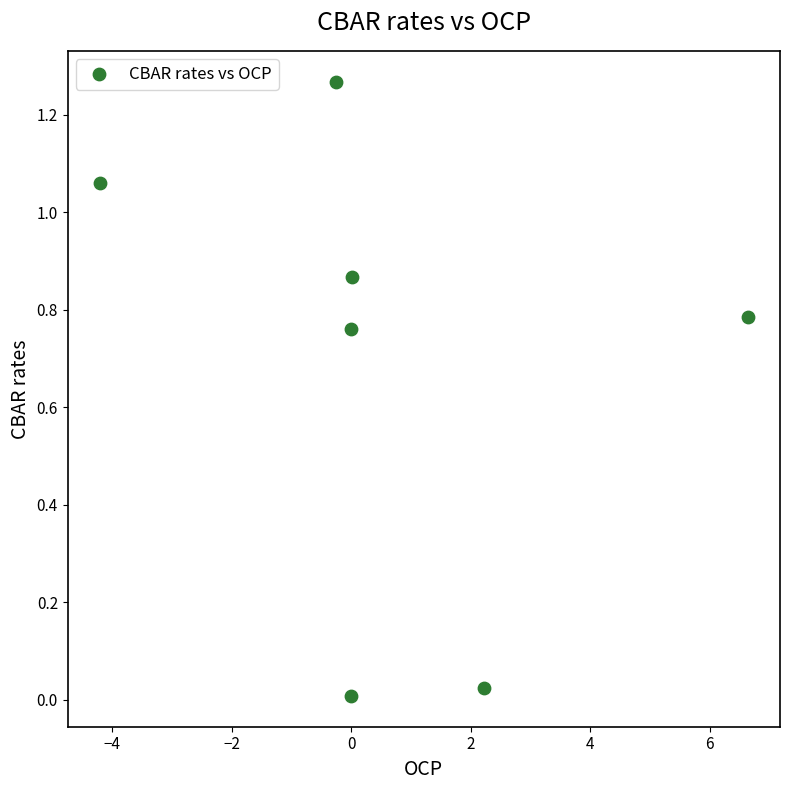

What is the range of X values (max minus min)?

10.8